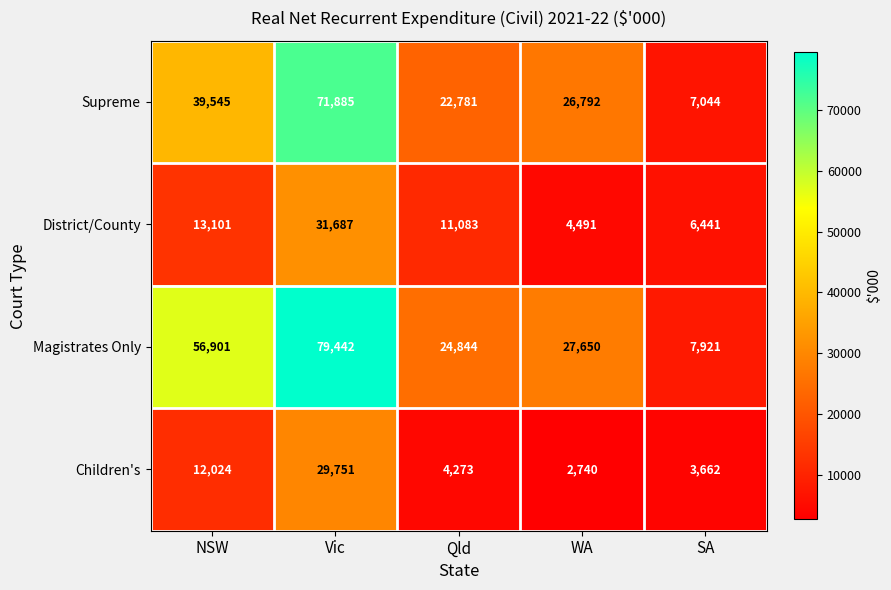

Is it true that Children's equals 4000 at WA?

False